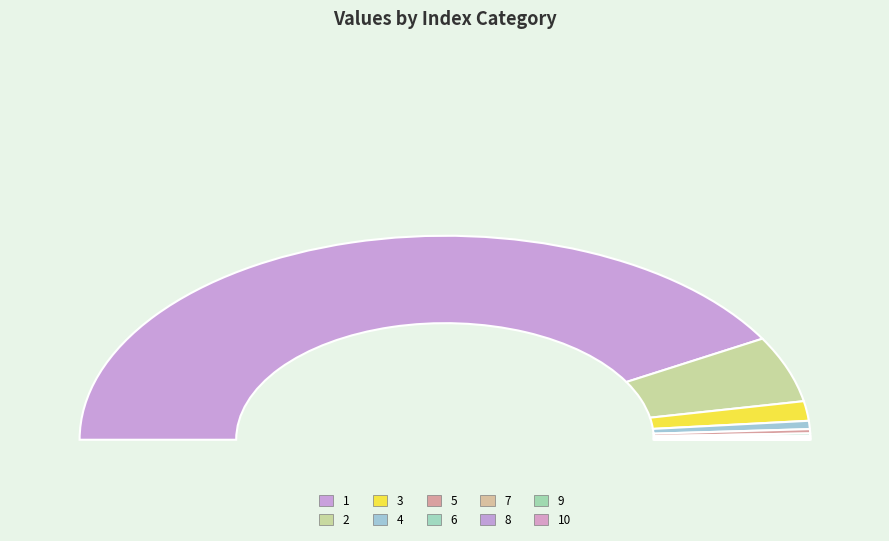

To the nearest percent, what is the average slice percentage?

10%